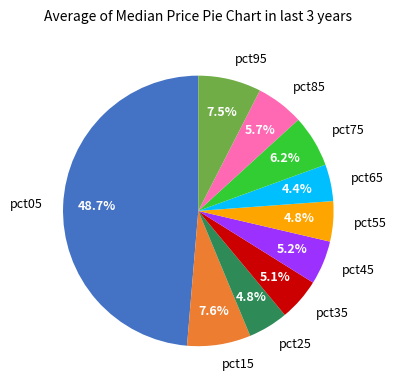

What percentage is NOT represented by pct25?

95.2%